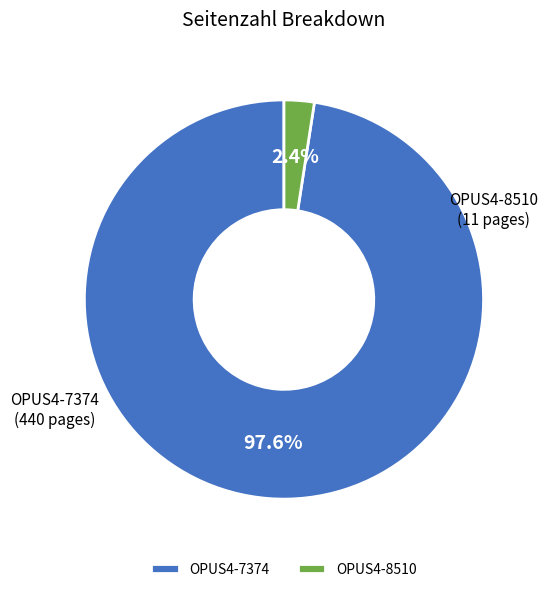

Which category has the biggest portion of the pie?

OPUS4-7374